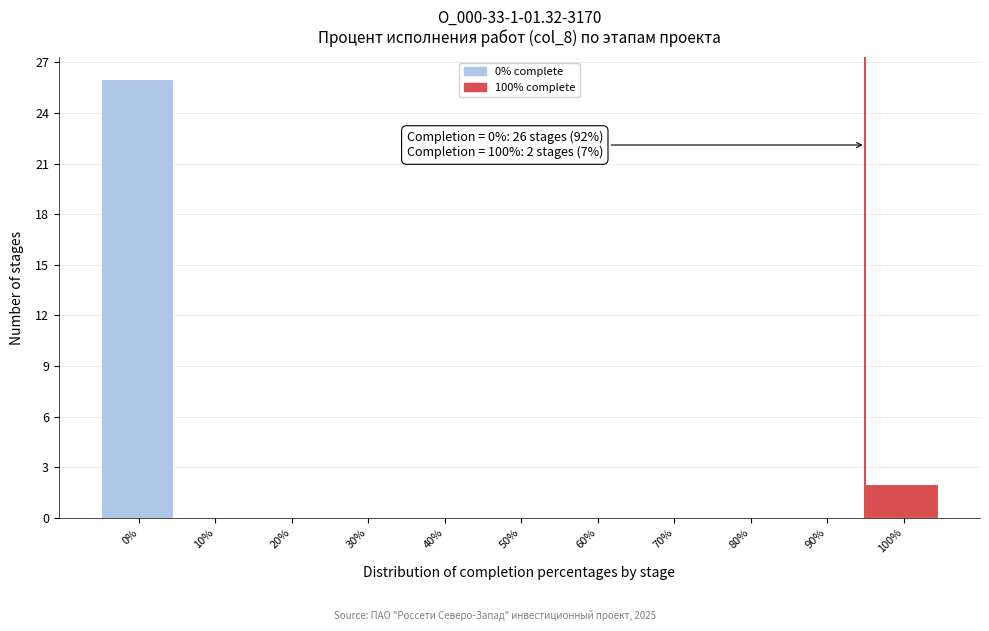

Reading left to right, what are all the values shown in this chart?

0%=26	10%=0	20%=0	30%=0	40%=0	50%=0	60%=0	70%=0	80%=0	90%=0	100%=2